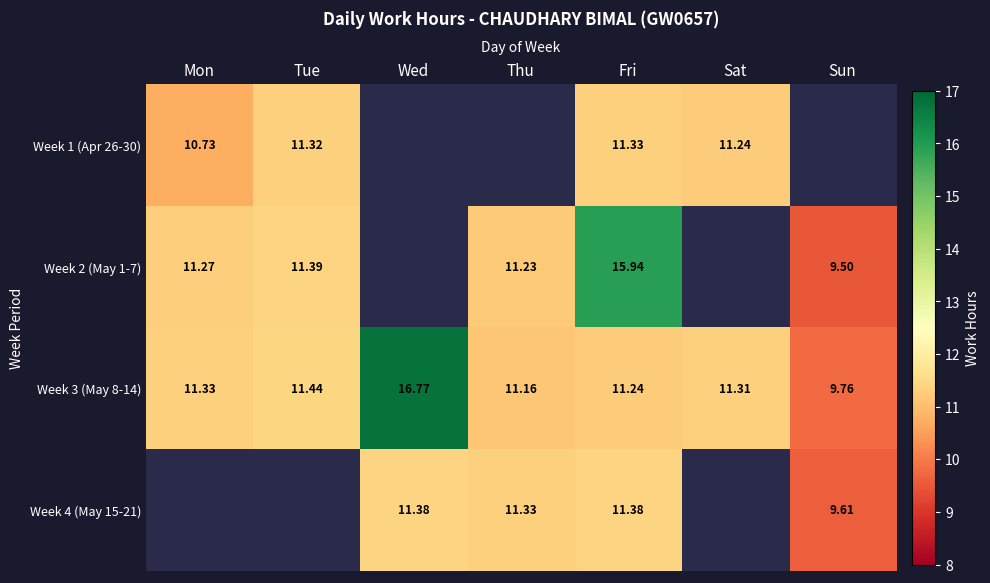

Is the value of Week 1 (Apr 26-30) at Mon greater than the value of Week 4 (May 15-21) at Sun?

Yes